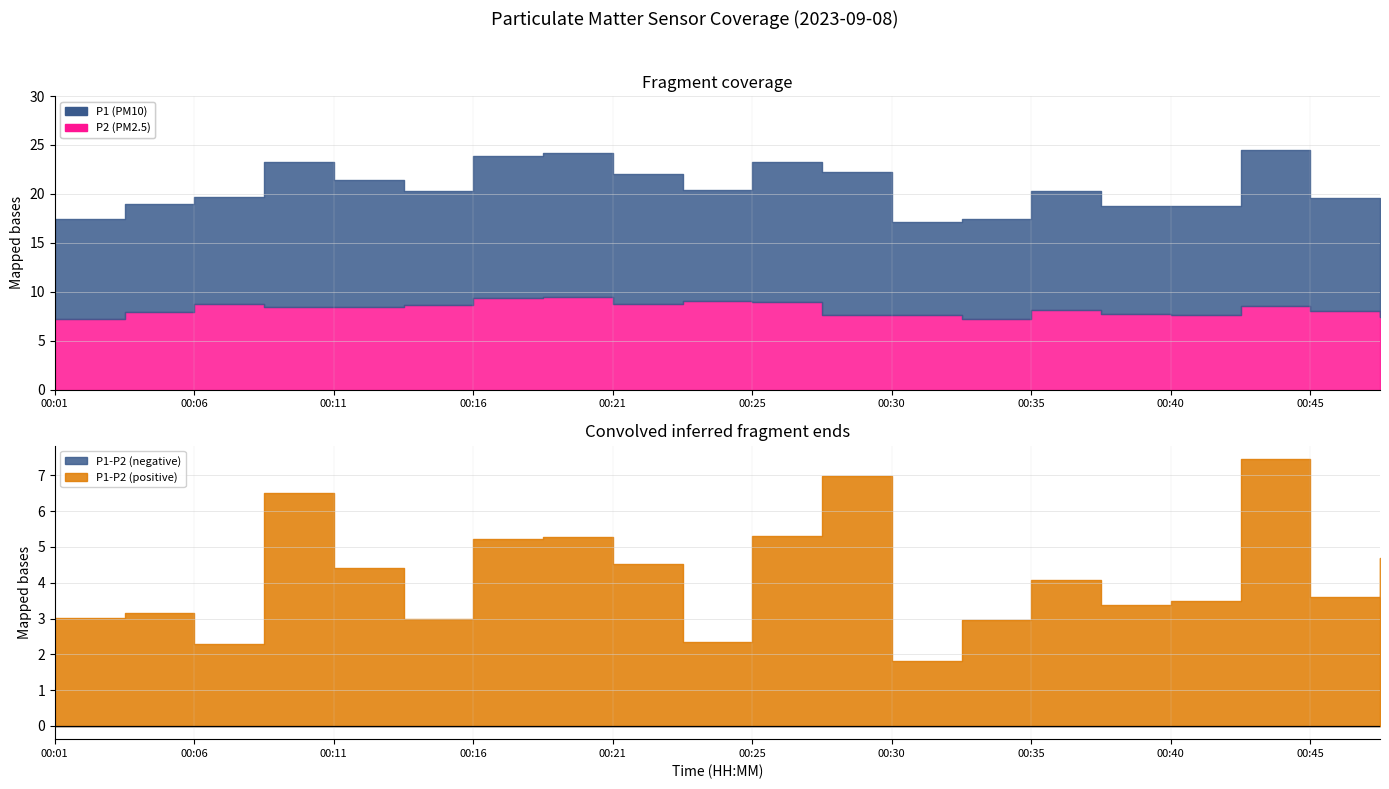

Reading left to right, extract all data points from this chart.

P1: 10.2	11.1	11.0	14.9	12.9	11.6	14.6	14.7	13.3	11.4	14.3	14.6	9.4	10.2	12.2	11.1	11.1	16.0	11.6	12.1
P2: 7.2	7.9	8.7	8.4	8.5	8.6	9.3	9.4	8.8	9.1	9.0	7.6	7.6	7.2	8.1	7.7	7.6	8.5	8.0	7.4